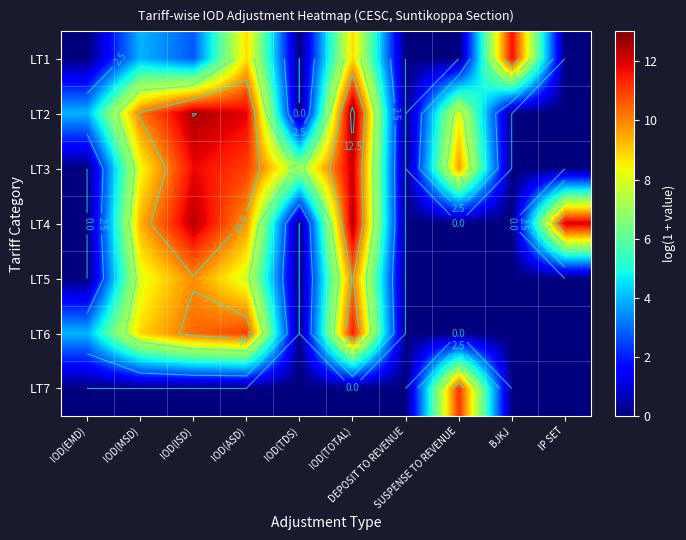

Is it true that LT1 equals 7.0 at IOD(MSD)?

False